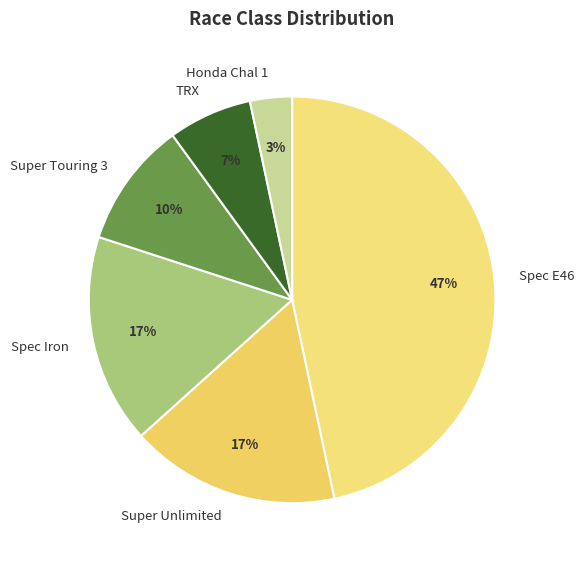

What percentage is the TRX slice, to the nearest percent?

7%